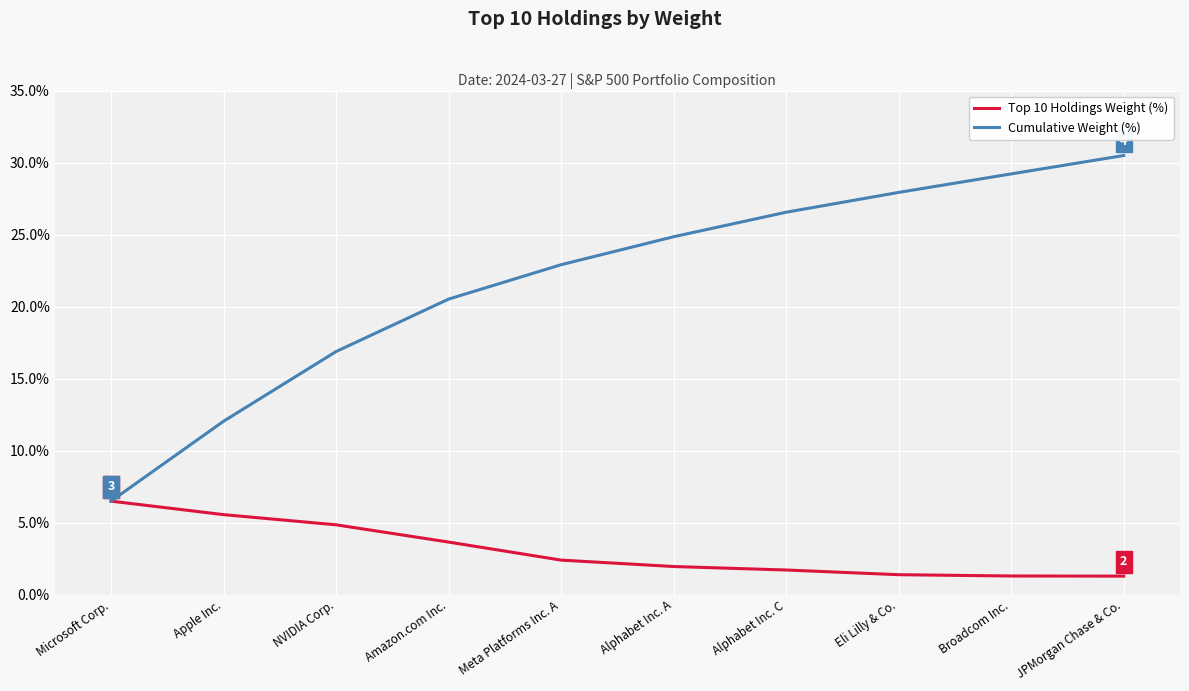

What are all the series names shown in the legend?

Top 10 Holdings Weight (%), Cumulative Weight (%)